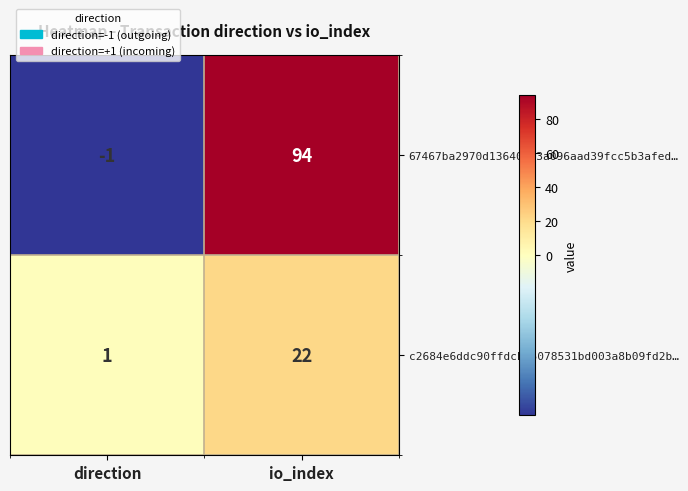

At which label does c2684e6ddc90ffdcb15078531bd003a8b09fd2b… reach its peak?

io_index